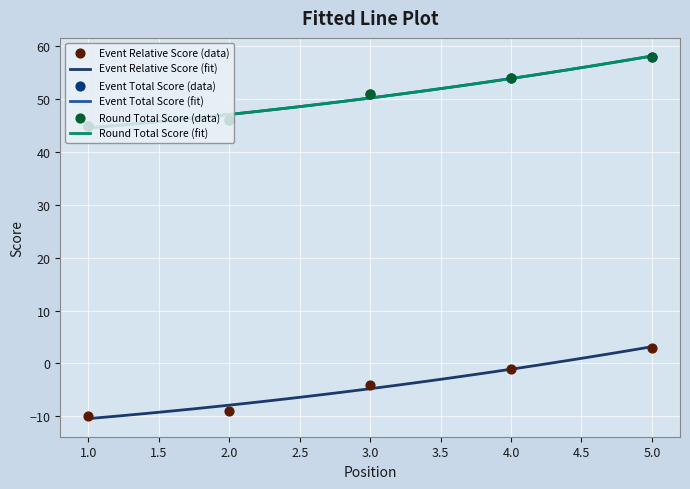

Which series reaches the maximum Y coordinate?

event_total_score